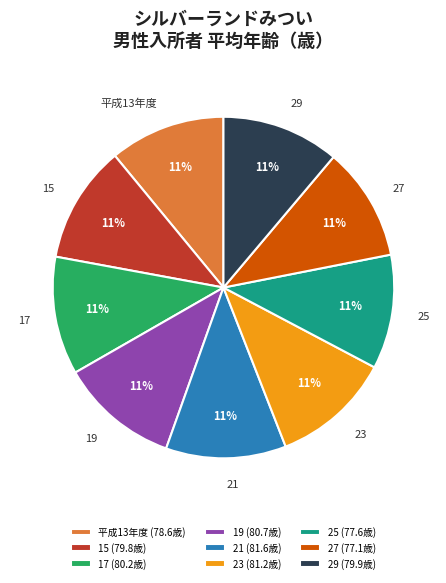

The 19 slice represents 11% of the pie. True or false?

True